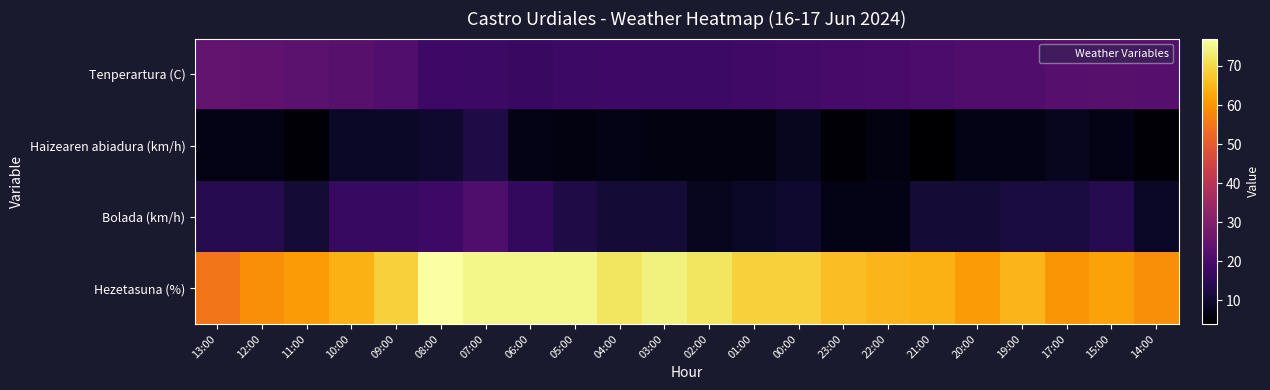

Between 07:00 and 19:00, which is larger?

19:00